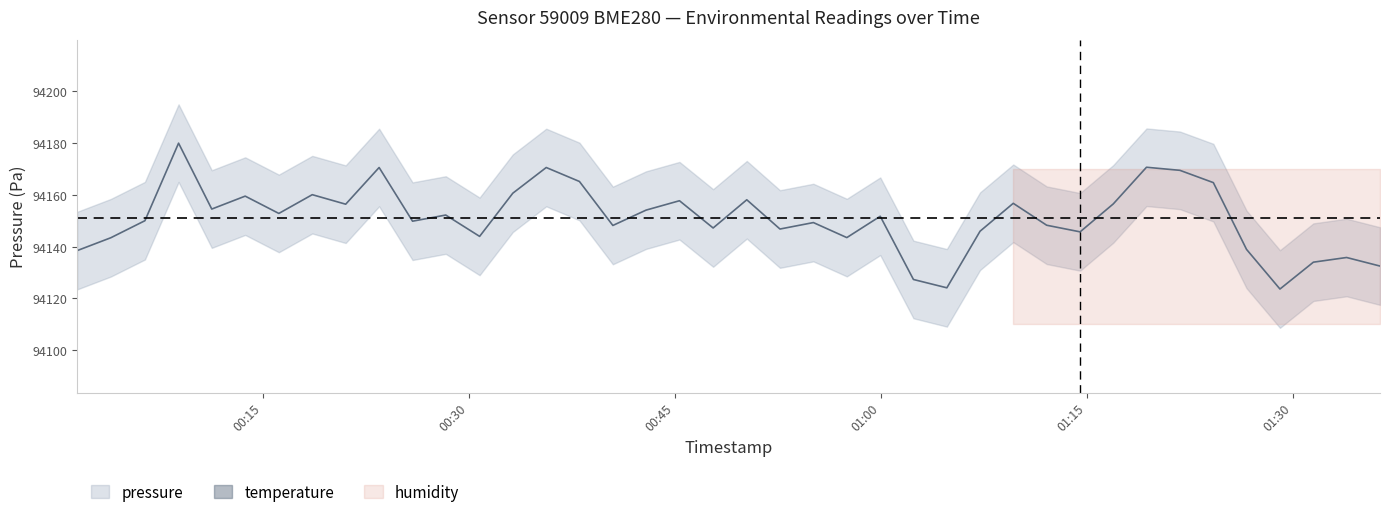

Is this an area chart (filled region under the line)?

No